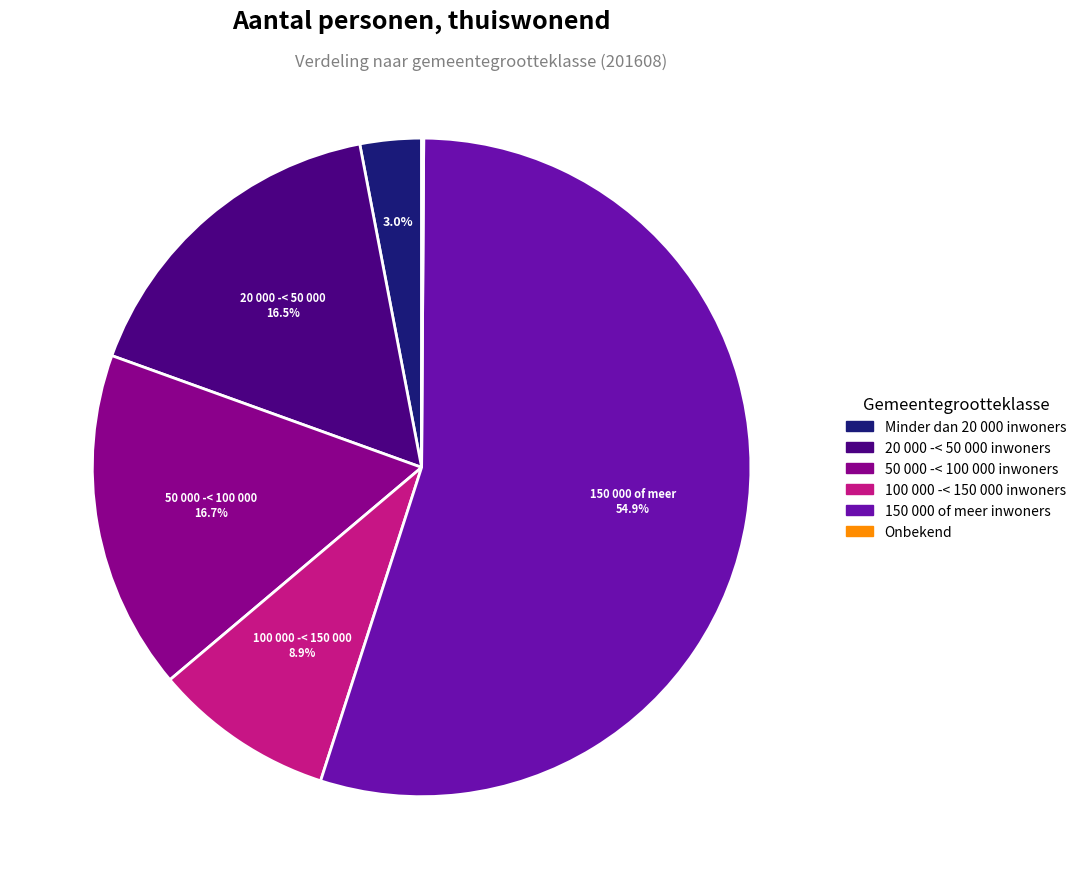

Approximately how many times larger is the value at 20 000 -< 50 000 inwoners compared to Minder dan 20 000 inwoners?

5.5